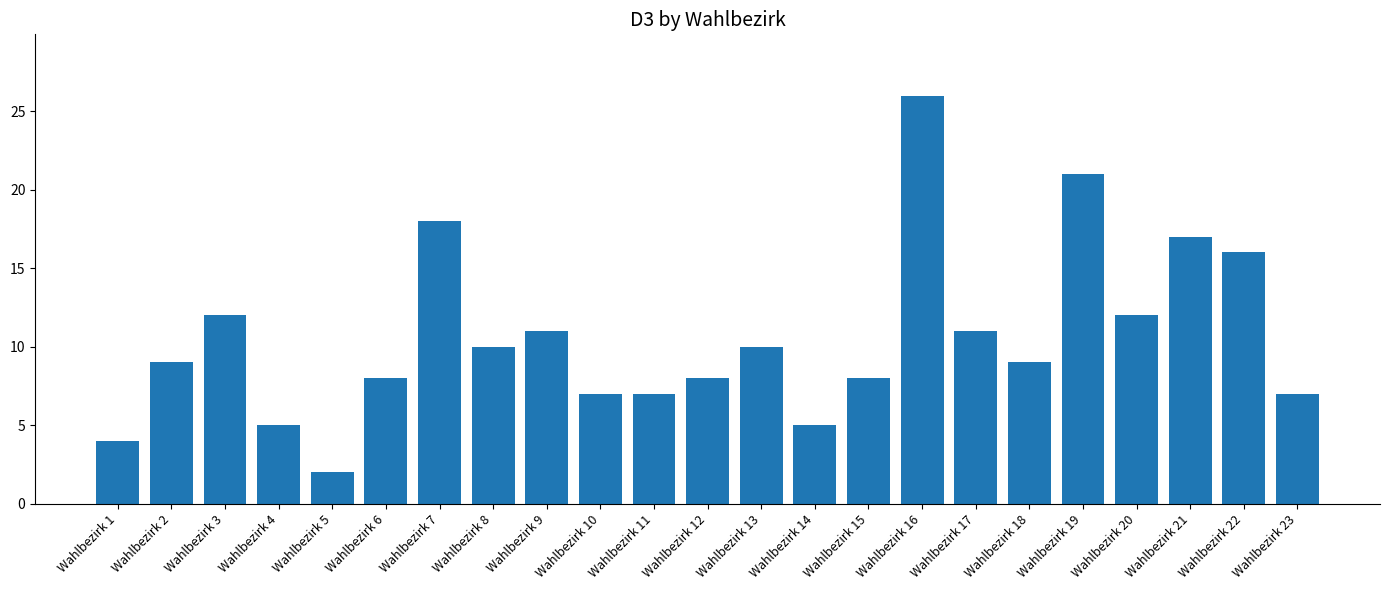

What is the value of the 22nd bar from the left?

16